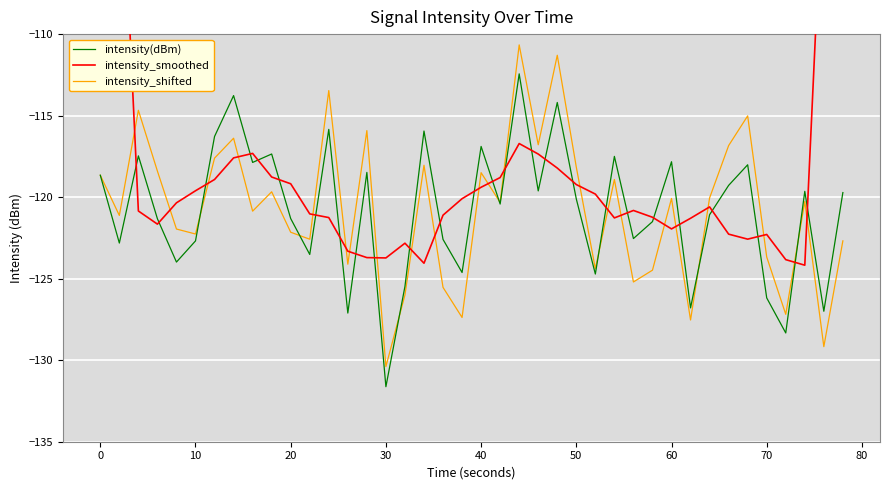

What are all the series names shown in the legend?

intensity(dBm), intensity_smoothed, intensity_shifted